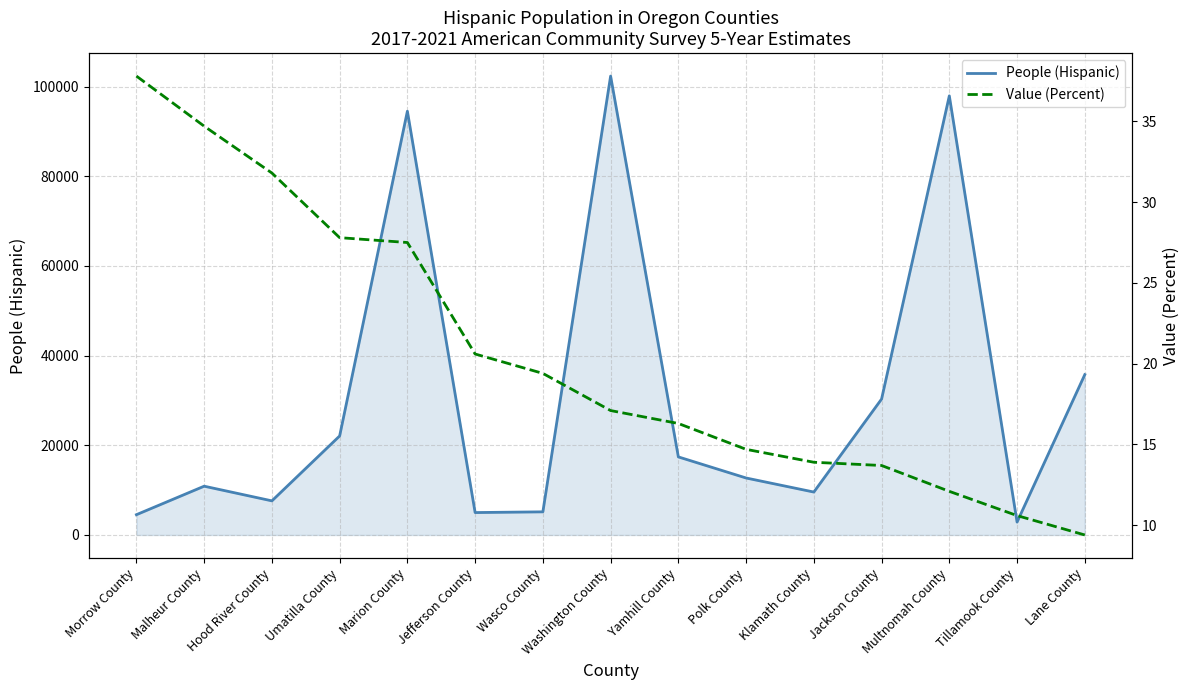

What is the label of the 12th point from the right?

Umatilla County